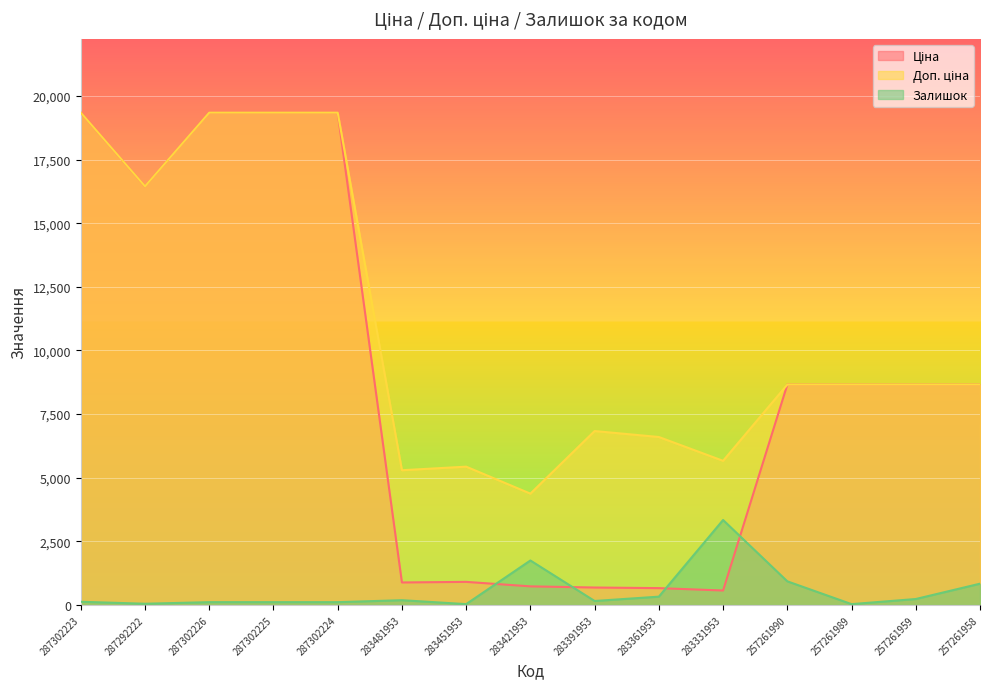

How many intersections are there between Ціна and Залишок?

4